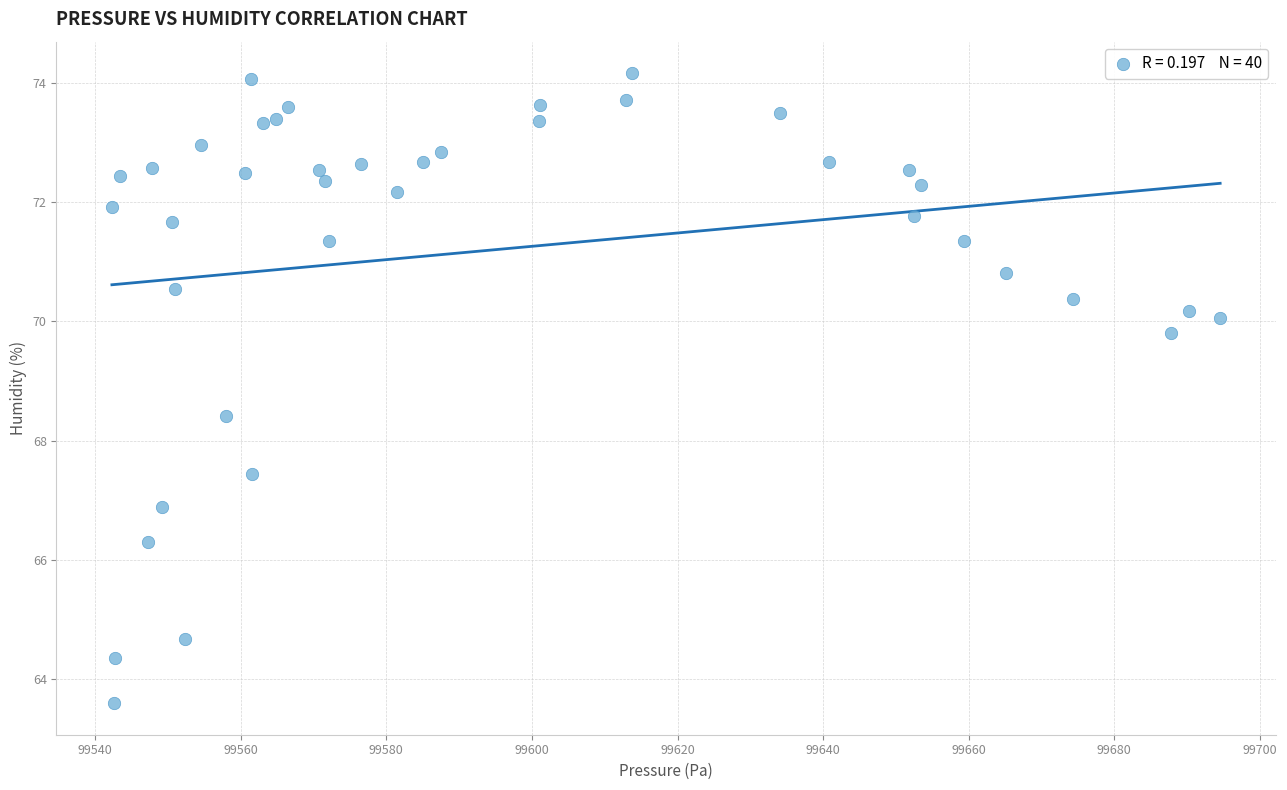

What Y value in the scatter plot is closest to 68?

68.4